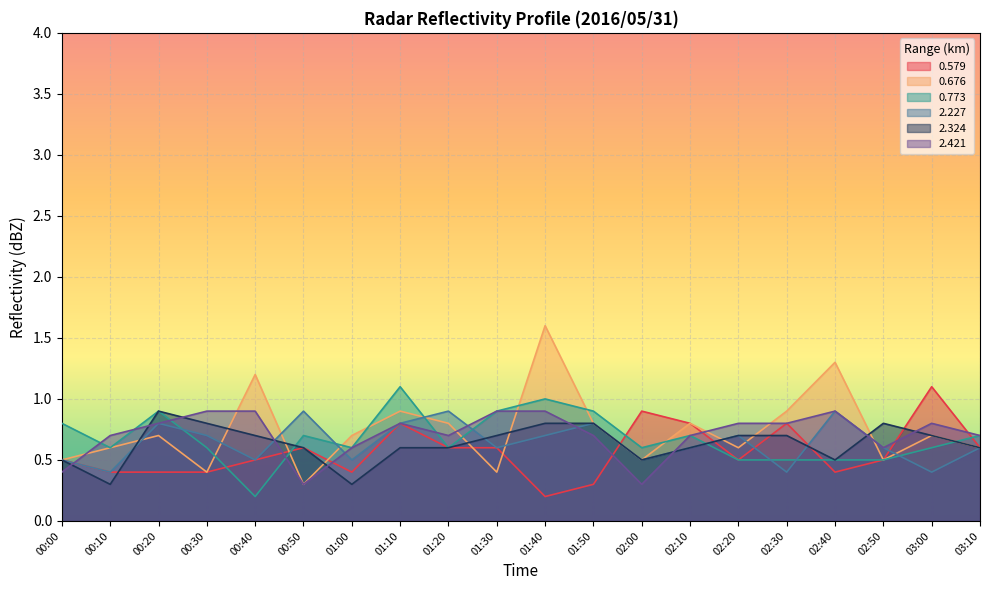

Count the 2.421 values in the range 0 to 1.

20